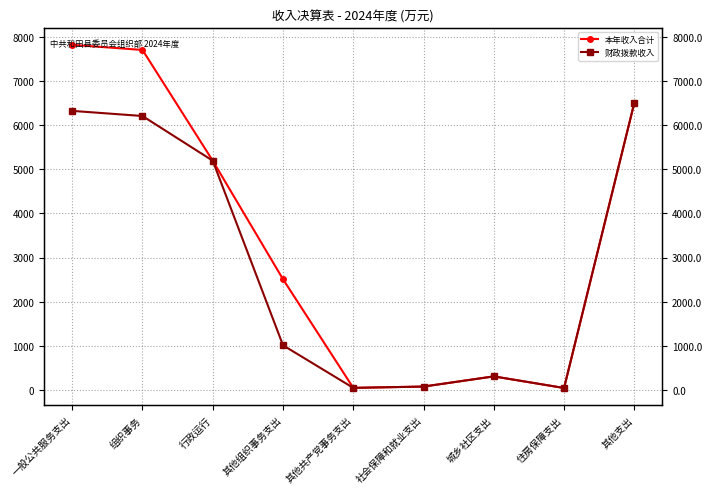

Where does the 本年收入合计 series first go above 2508?

一般公共服务支出